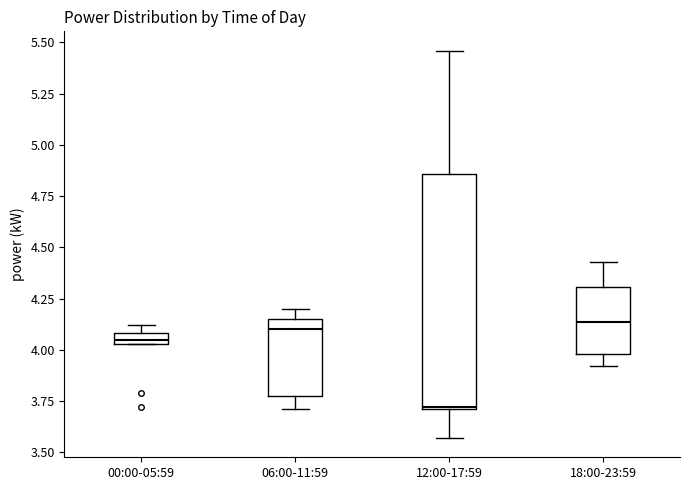

Comparing the boxes themselves (not the whiskers), which one is the tallest?

12:00-17:59